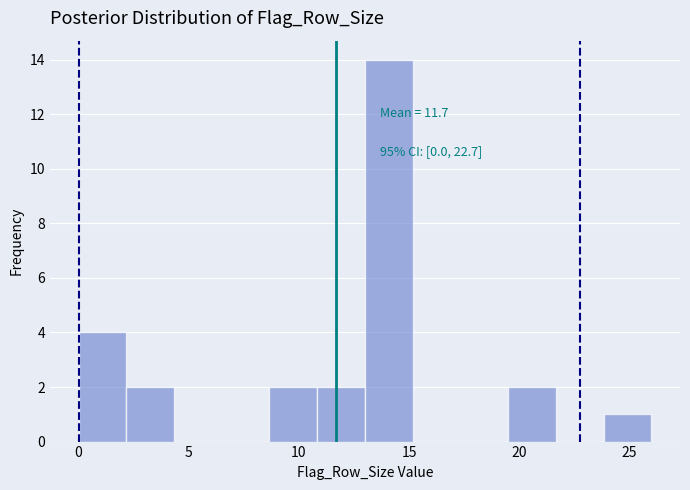

Which range on the x-axis has the tallest bar?

13.0 to 15.0